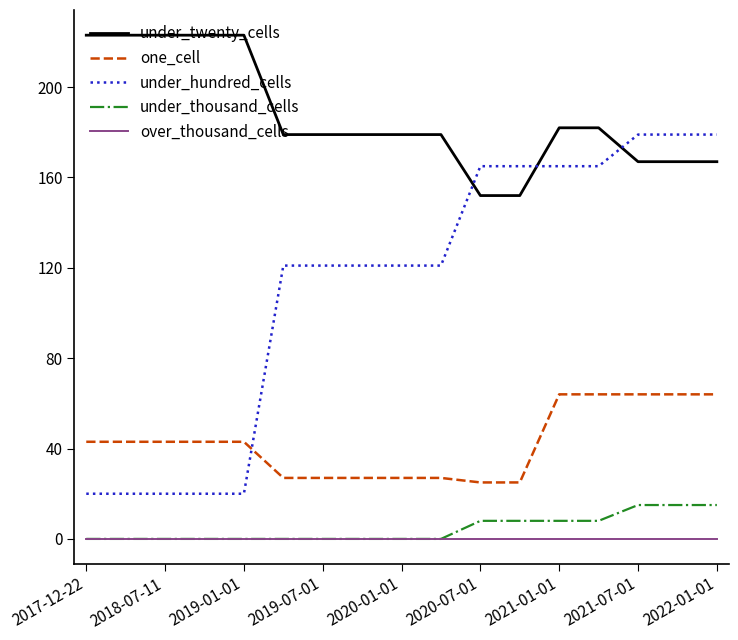

What is the average value of the under_twenty_cells series?

187